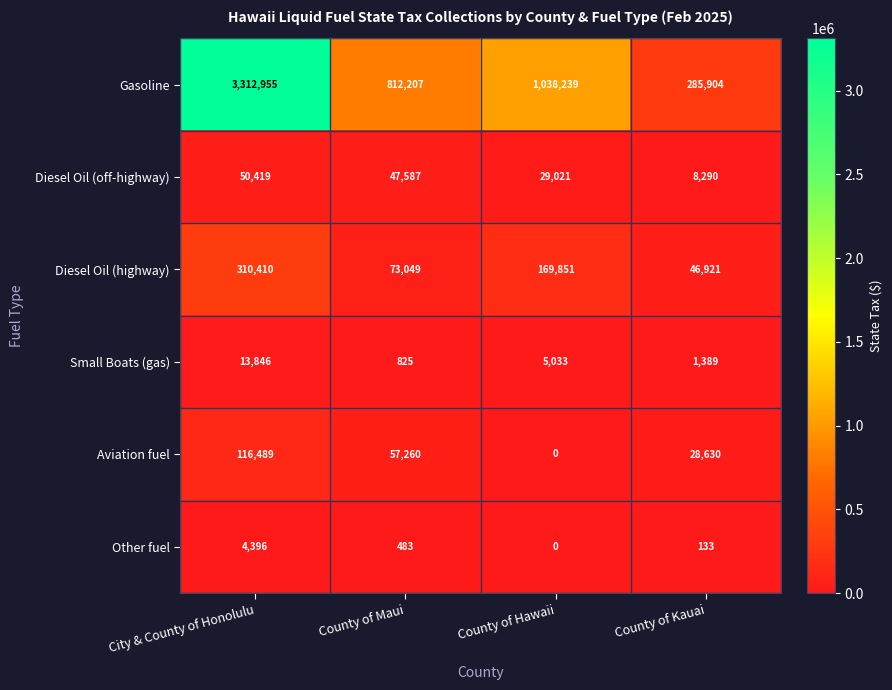

What is the spread (max minus min) of values at County of Kauai?

285771